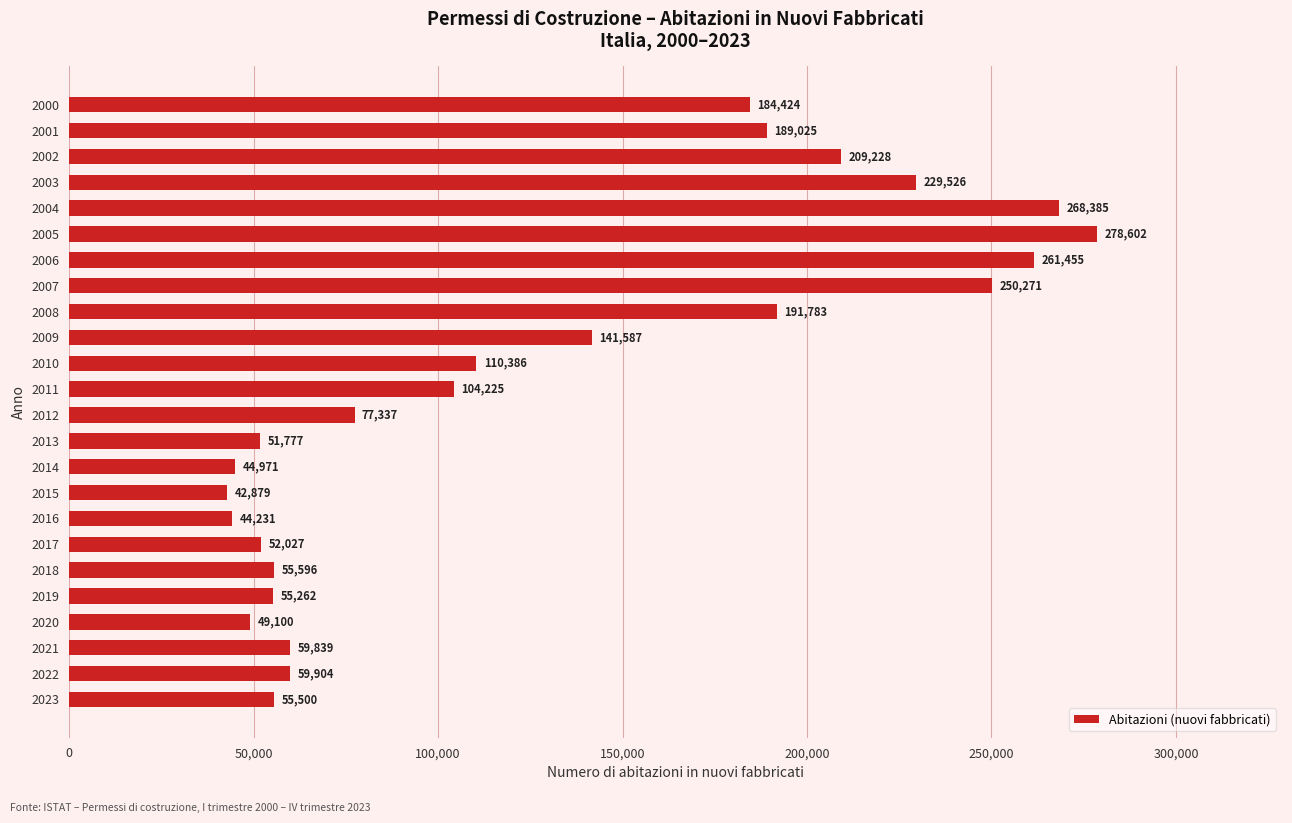

What is the sum of all values?

3067320